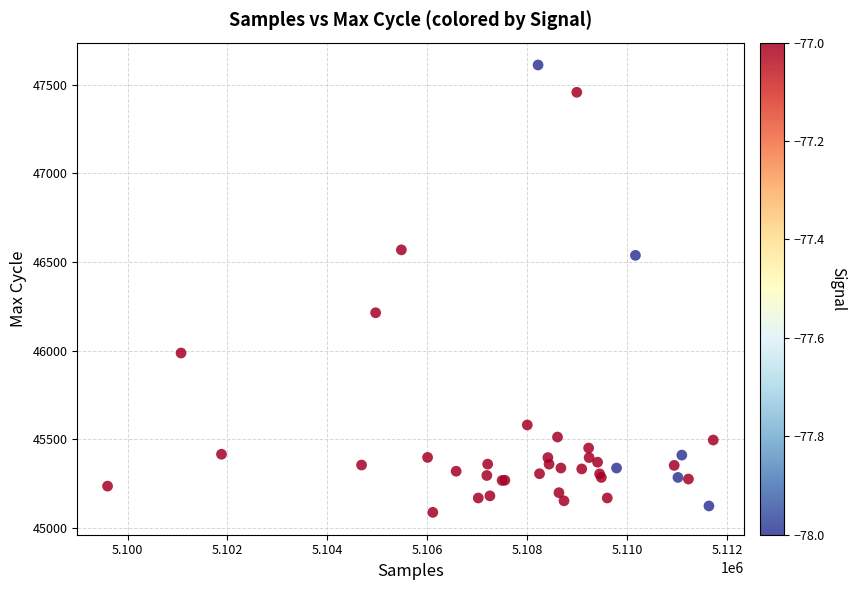

What Y value in the scatter plot is closest to 46350?

46214